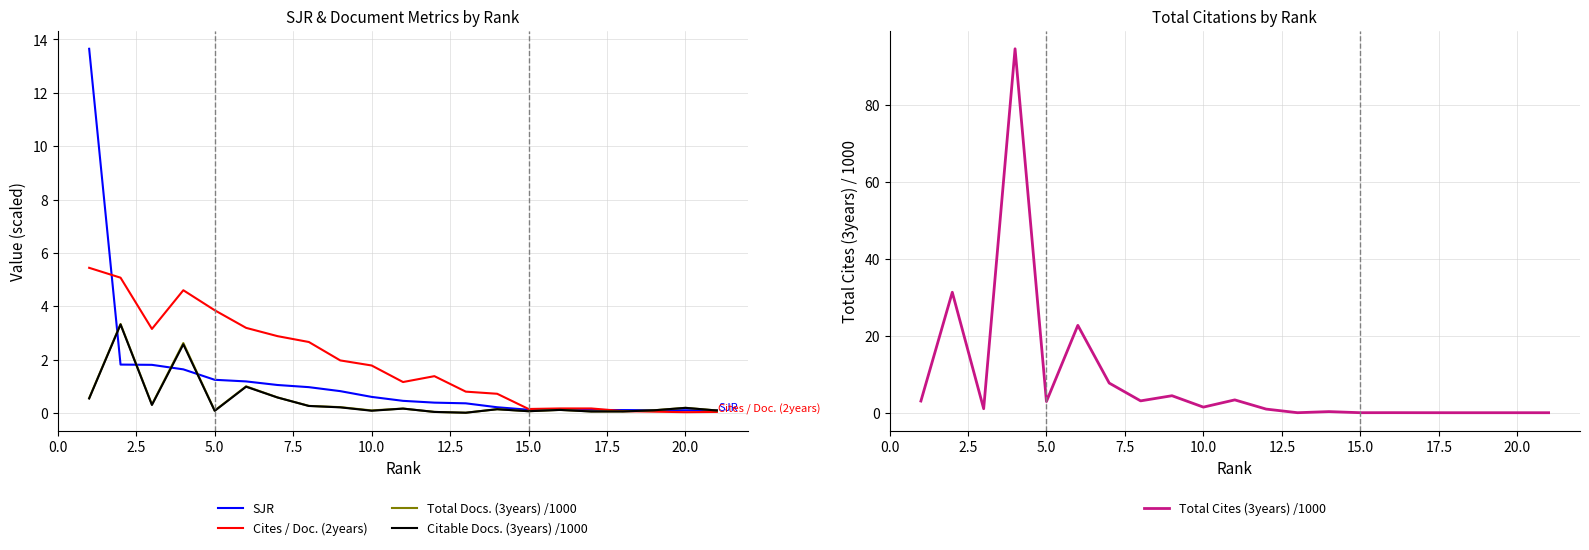

True or false: SJR has more than 1 points higher than both neighbors.

False